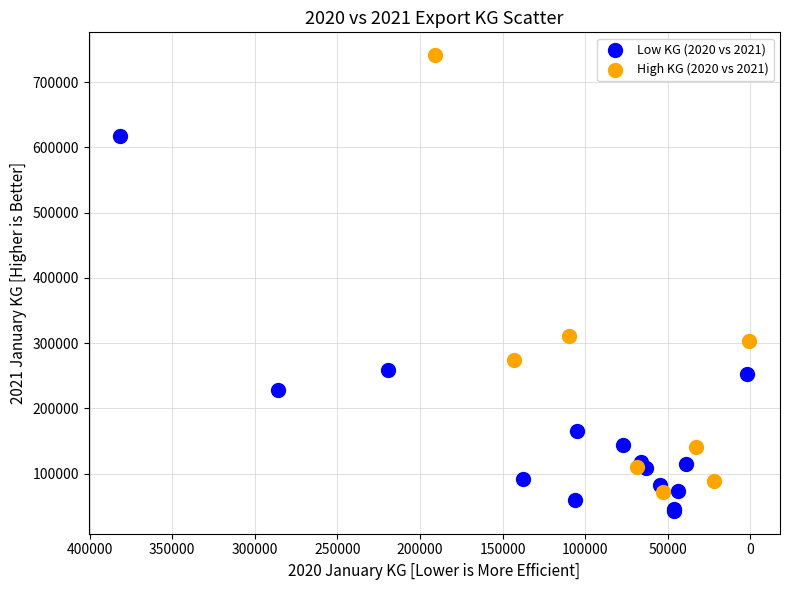

Which series has the largest Y range (max minus min)?

High KG (2020 vs 2021)